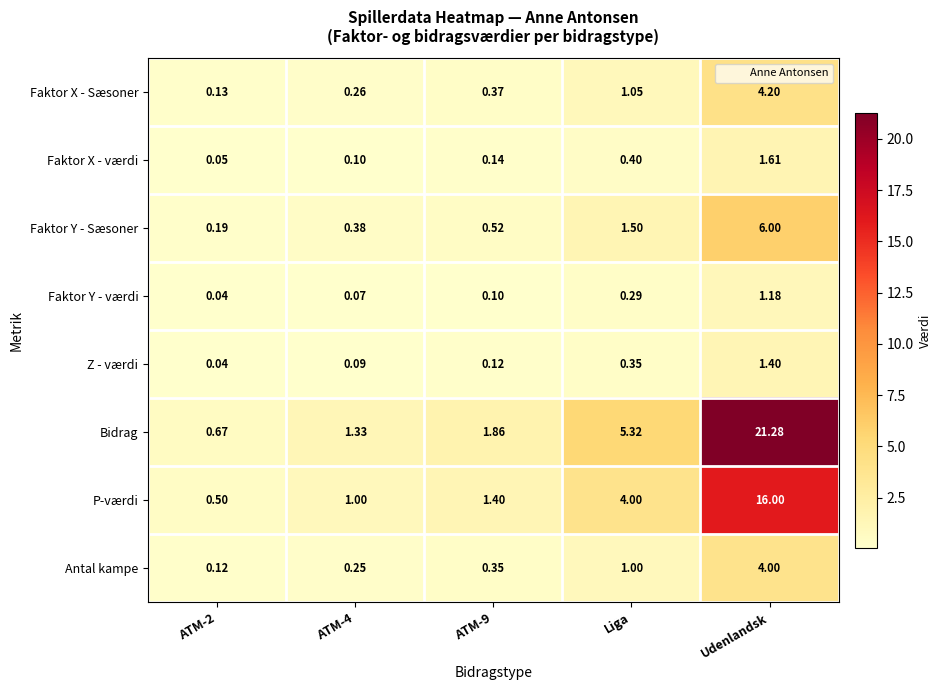

Where is Faktor X - Sæsoner nearest to the value 2?

Liga